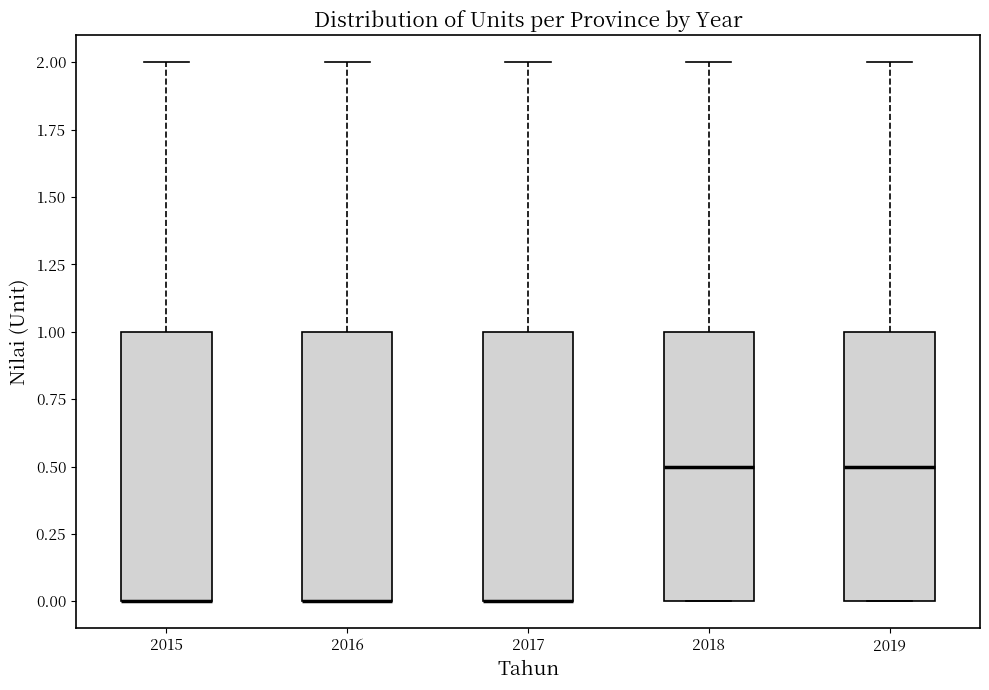

Reading left to right, transcribe this box plot: for each box, give where its median line is, the range the box spans, and where its two whiskers end, as read against the y-axis. The values are not printed on the chart, so give them approximately, as read against the axis.

2015: median 0.0 (drawn on the box's lower edge), box 0.0 to 1.0, whiskers 0.0 to 2.0
2016: median 0.0 (drawn on the box's lower edge), box 0.0 to 1.0, whiskers 0.0 to 2.0
2017: median 0.0 (drawn on the box's lower edge), box 0.0 to 1.0, whiskers 0.0 to 2.0
2018: median 0.5, box 0.0 to 1.0, whiskers 0.0 to 2.0
2019: median 0.5, box 0.0 to 1.0, whiskers 0.0 to 2.0